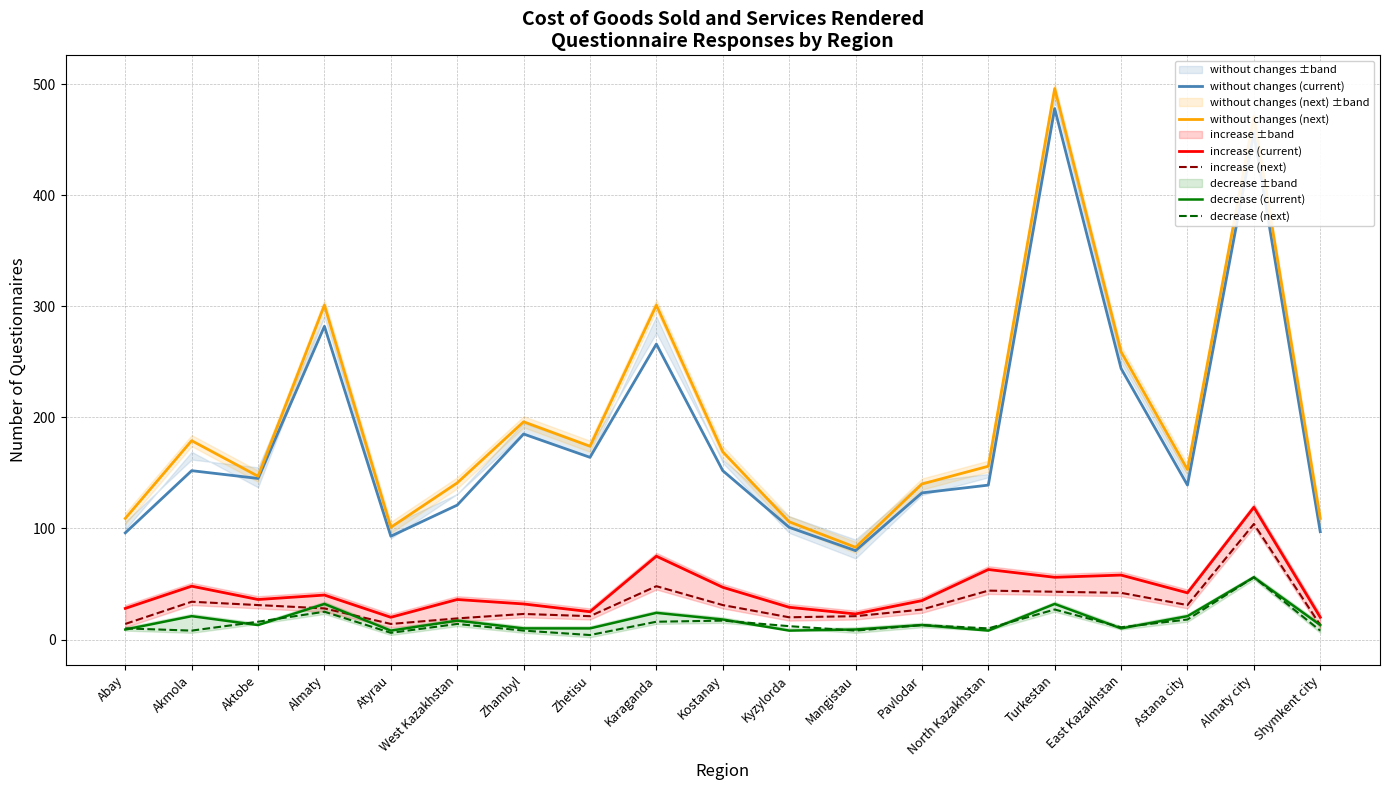

What is the average value of the increase (current) series?

44